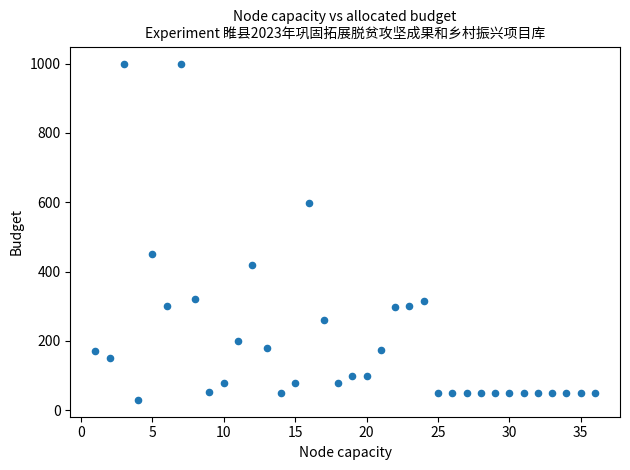

What Y value in the scatter plot is closest to 515?

450.0